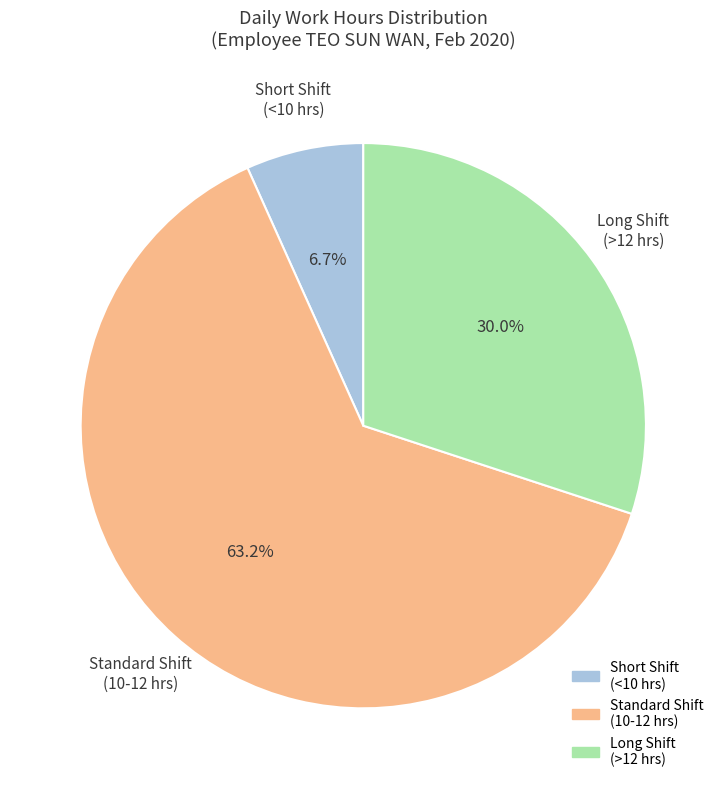

Is there a majority slice in this chart?

Yes